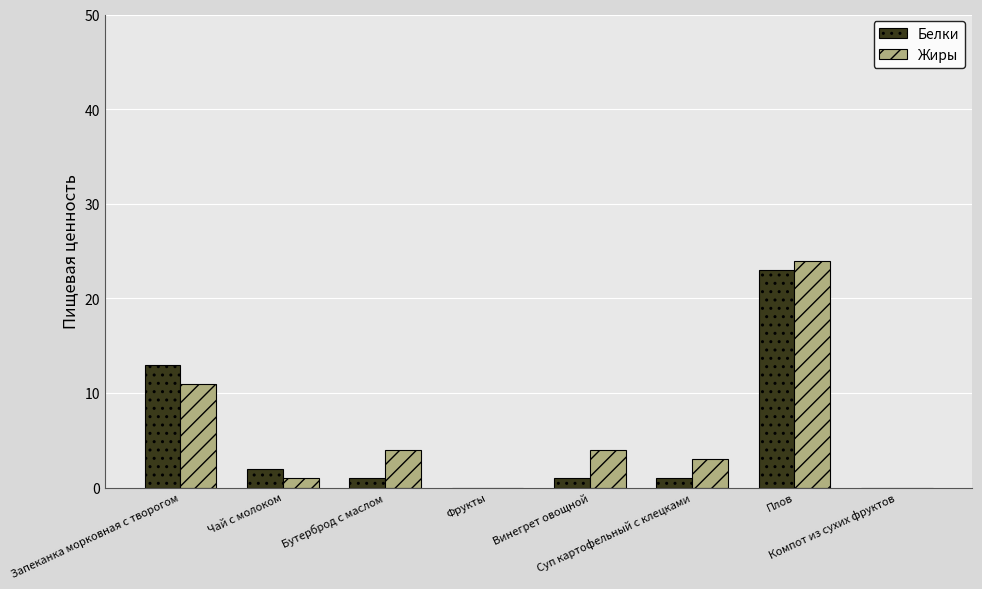

How many groups of bars are there?

8